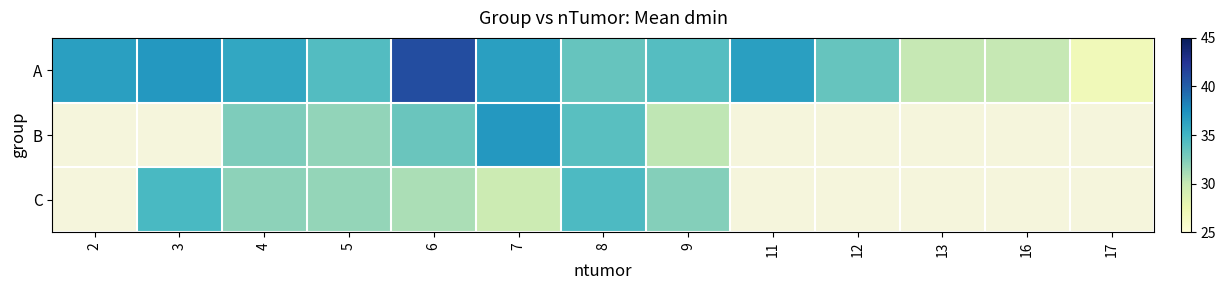

What is the approximate value of A at 8?

33.5